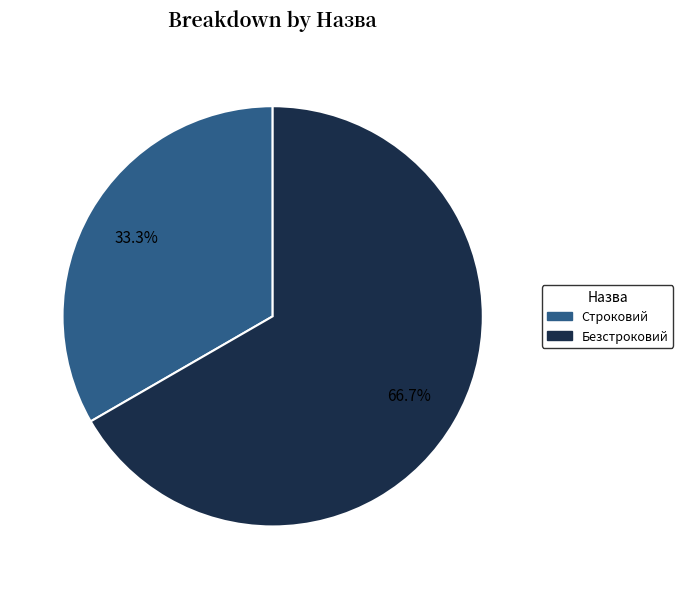

What percentage is the Строковий slice, to the nearest percent?

33%